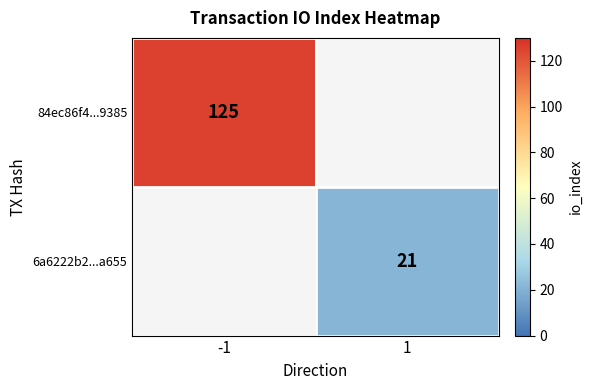

The value of 6a6222b2...a655 at 1 is 21. True or false?

True